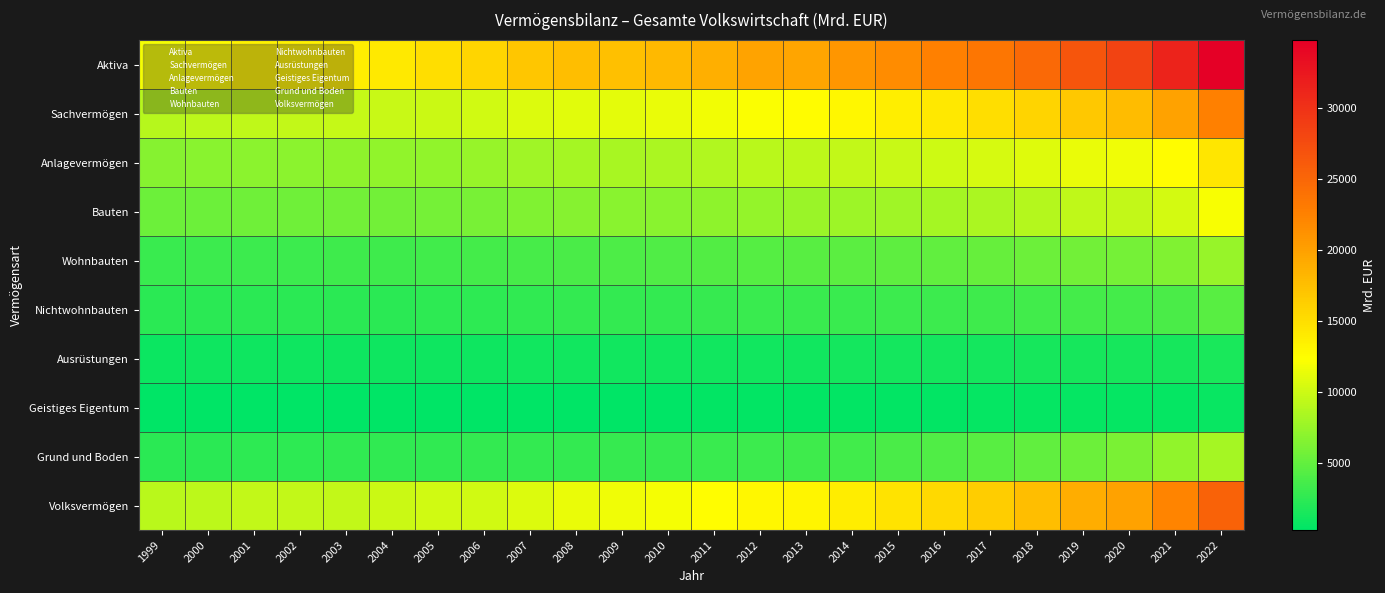

Which series has the largest total across all categories?

Aktiva